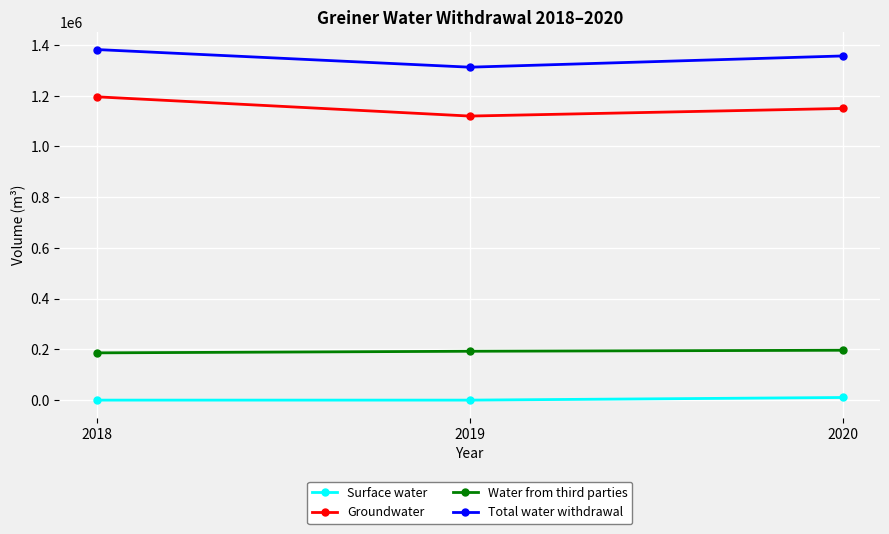

Rank the series by their maximum value, from lowest to highest.

Surface water, Water from third parties, Groundwater, Total water withdrawal